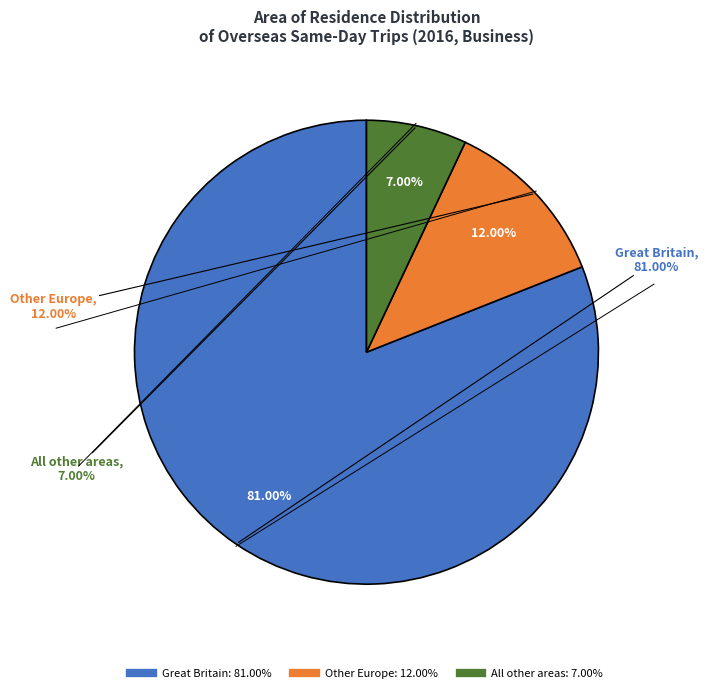

What is the largest slice in the pie chart?

Great Britain